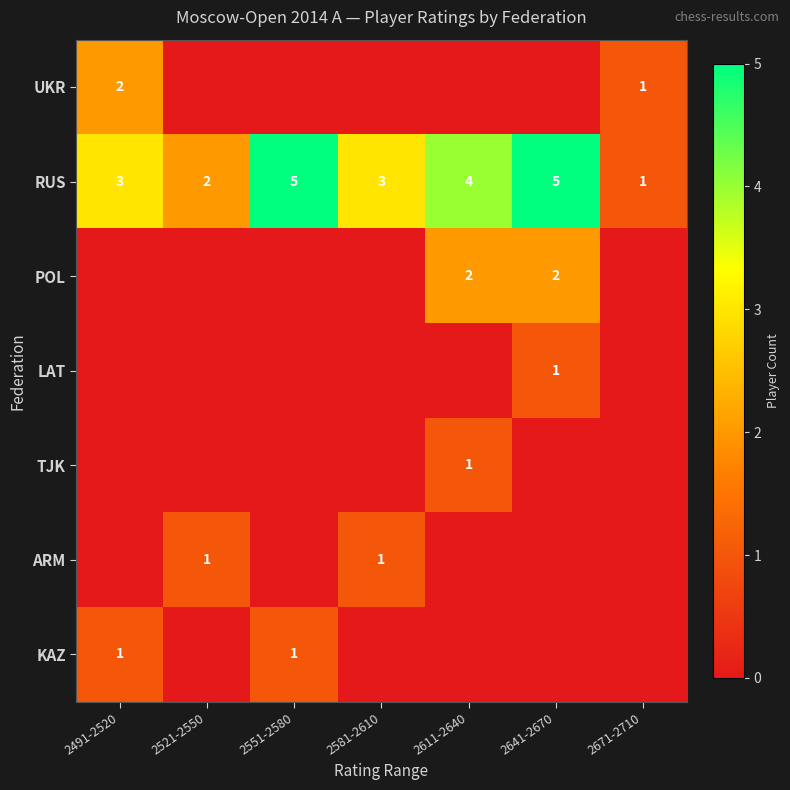

How many RUS values are between 2 and 5?

6